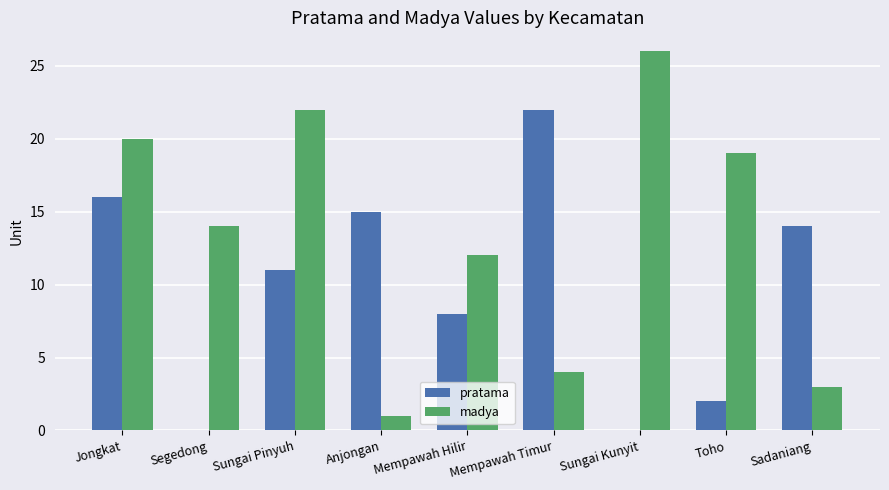

Does the chart contain stacked bars?

No